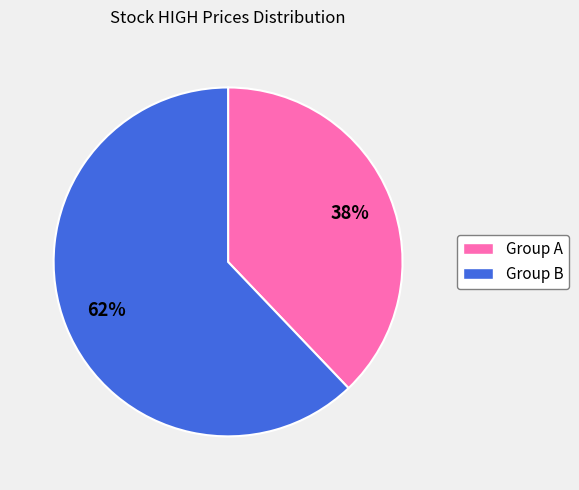

The Group B slice represents 57% of the pie. True or false?

False